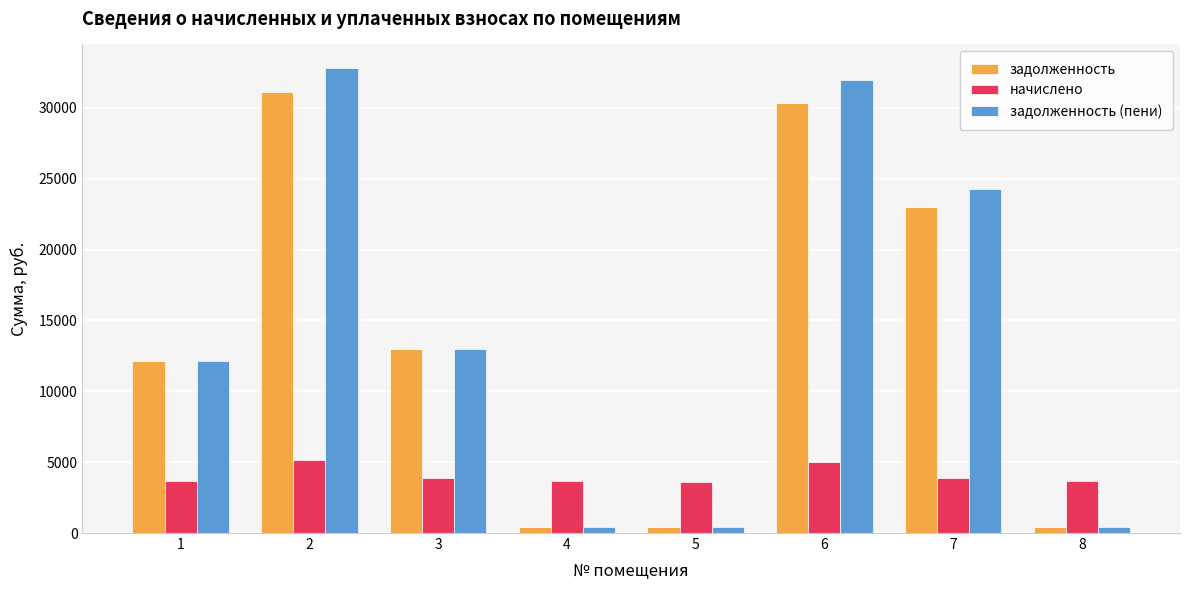

What is the greatest value displayed?

32835.1